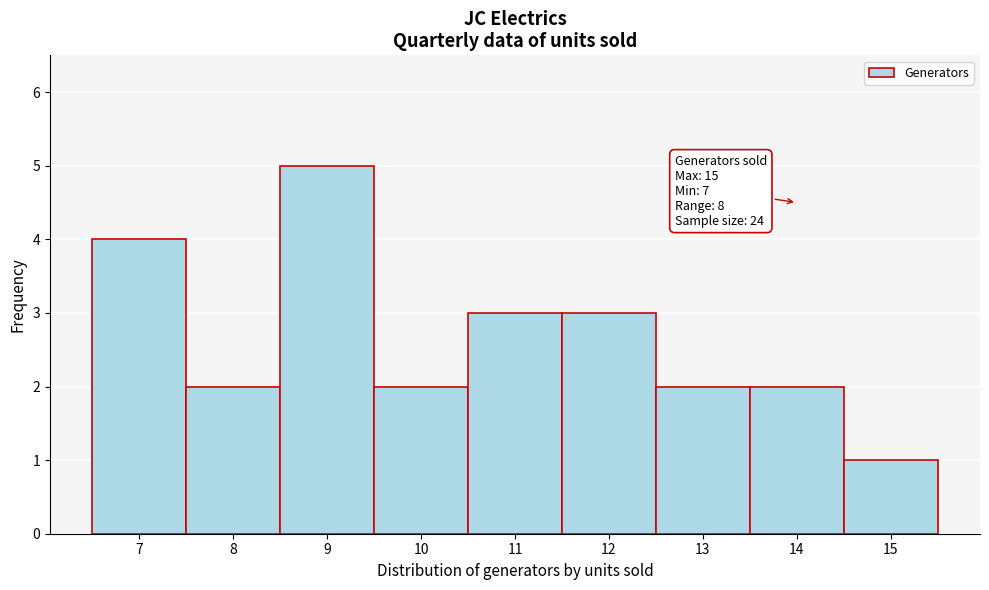

Reading right to left, what are all the values shown in this chart?

15=1	14=2	13=2	12=3	11=3	10=2	9=5	8=2	7=4